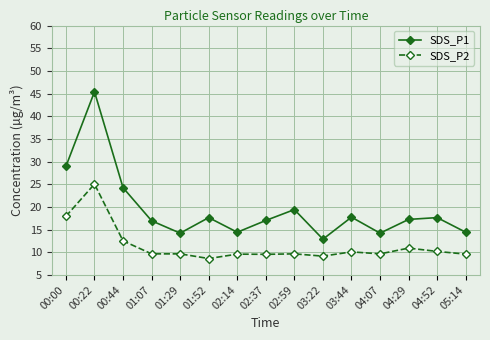

What is the highest value of the SDS_P2 series?

25.0